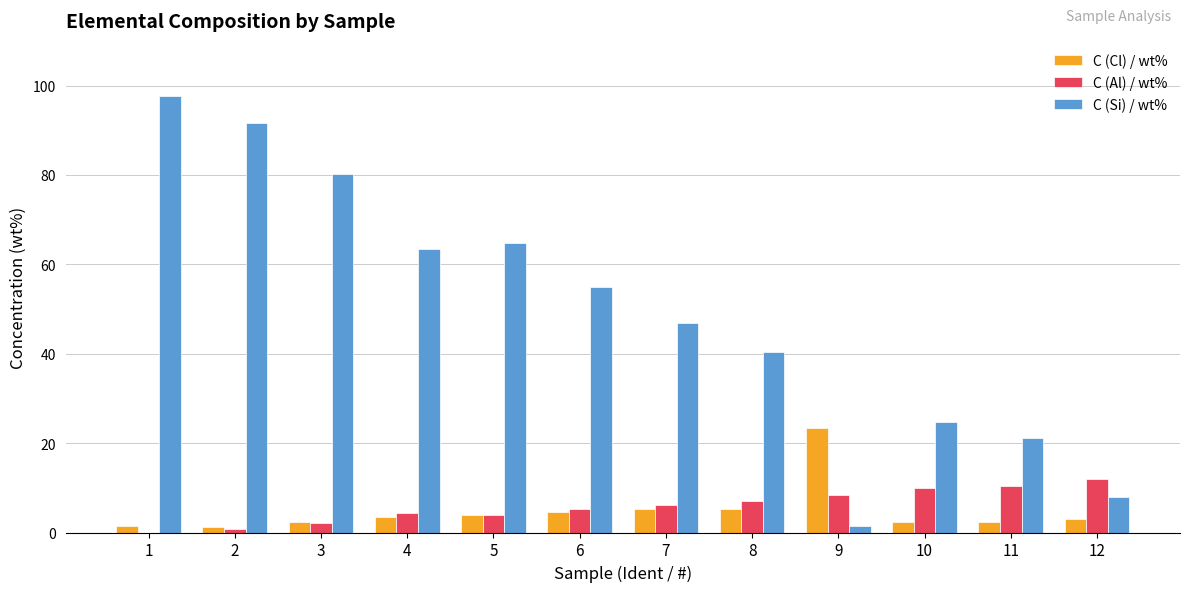

Is the value of C (Cl) / wt% at 12 greater than the value of C (Si) / wt% at 1?

No